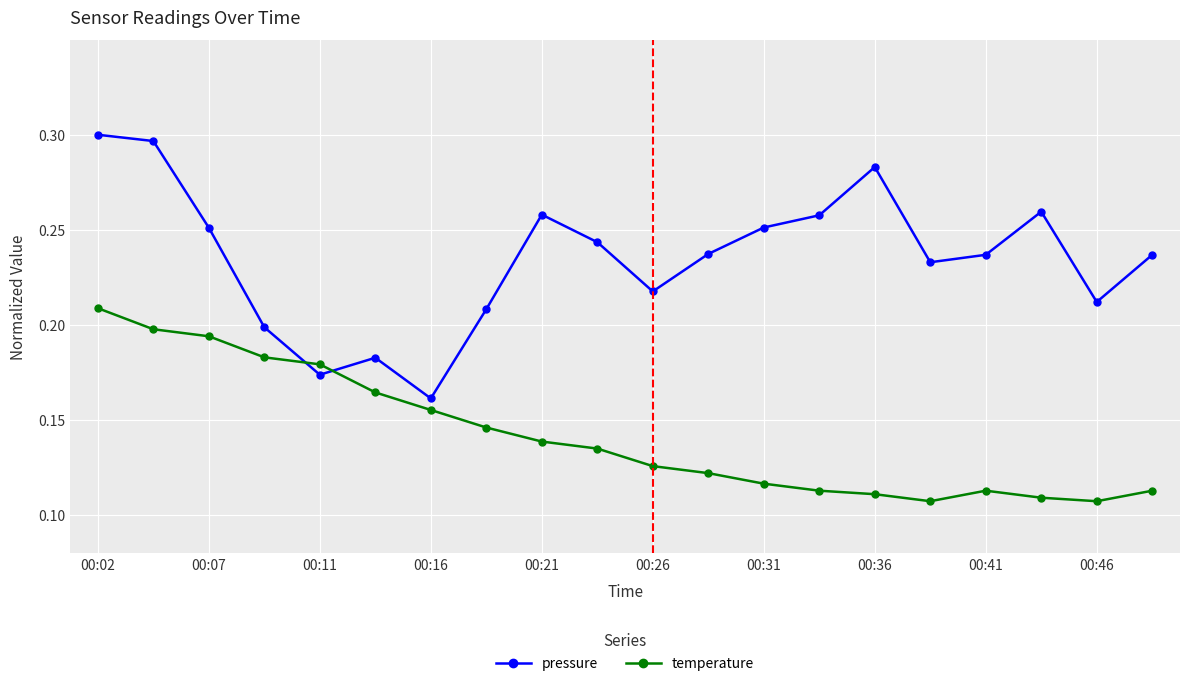

True or false: temperature has more than 0 points higher than both neighbors.

True